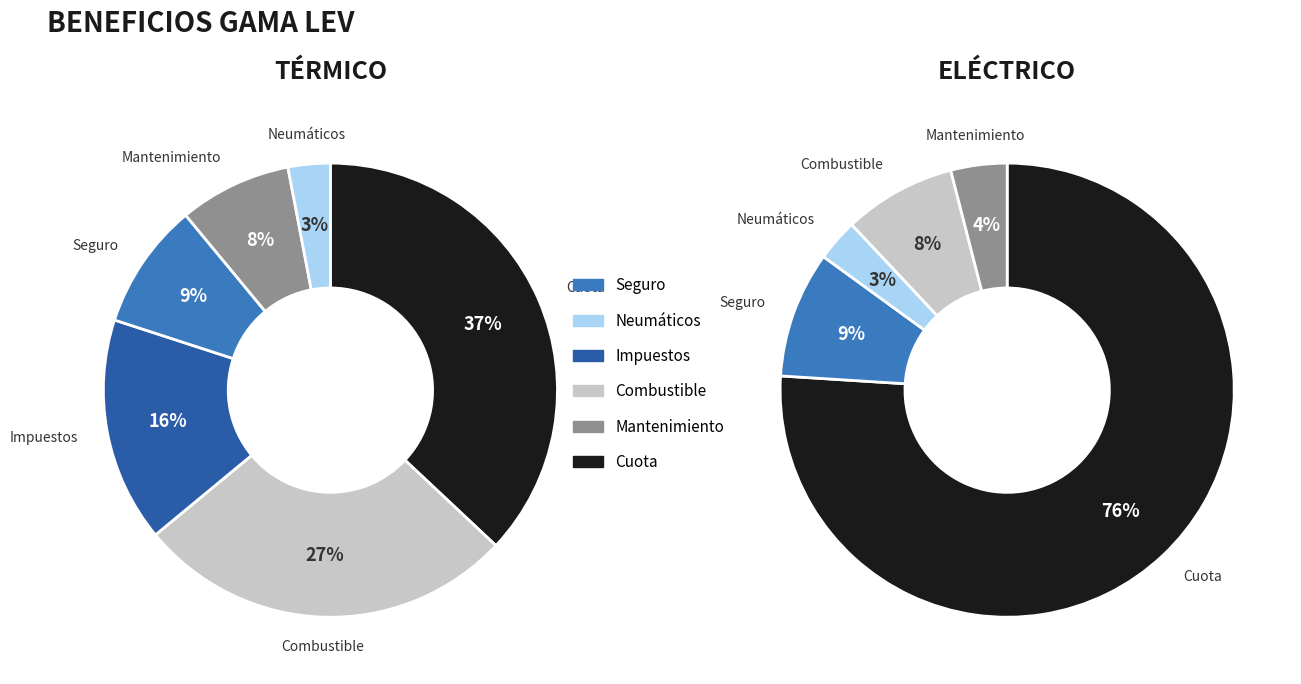

Does any single category account for the majority?

No